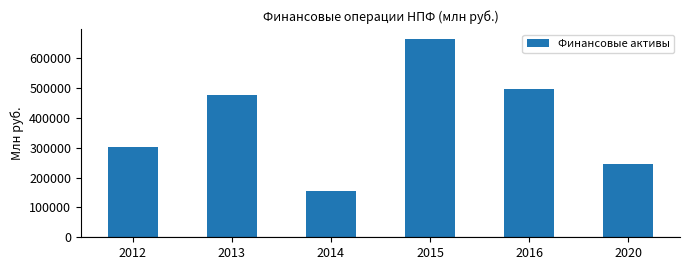

What is the average value?

390722